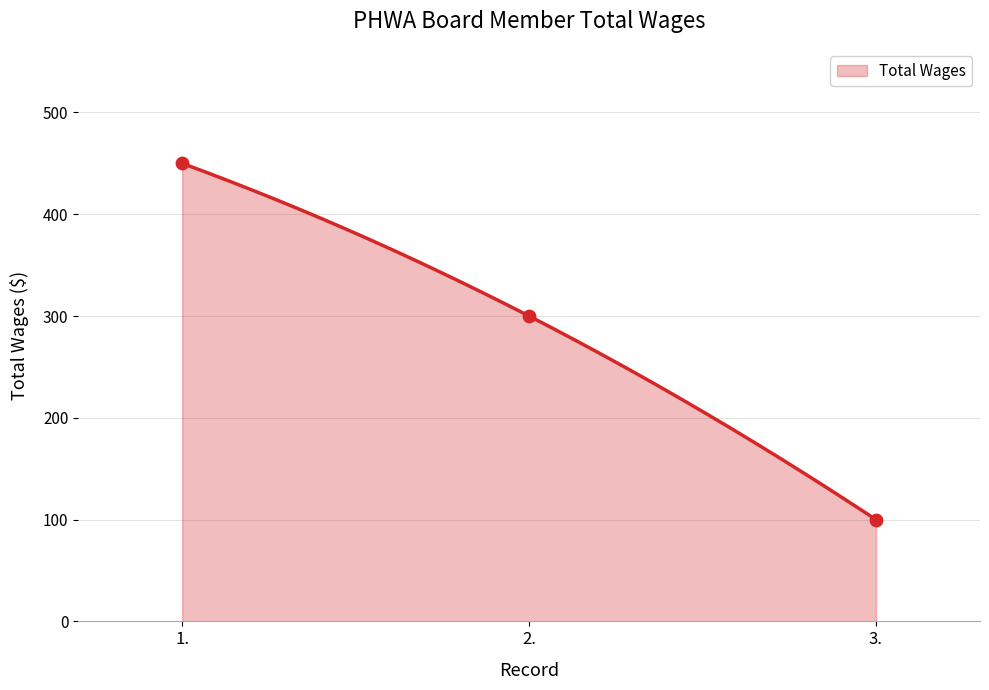

What is the change in value from 2. to 3.?

-200